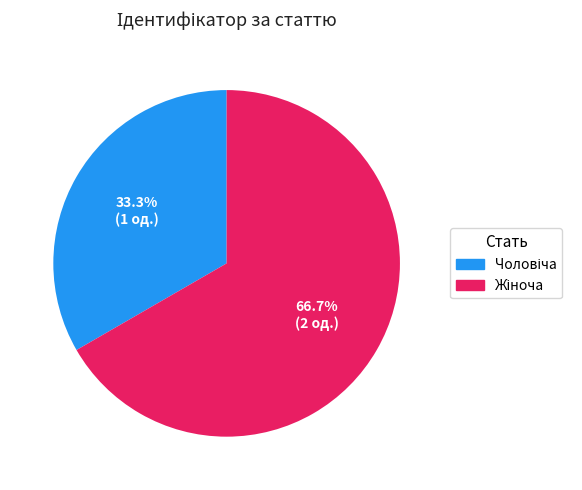

Is there a majority slice in this chart?

Yes